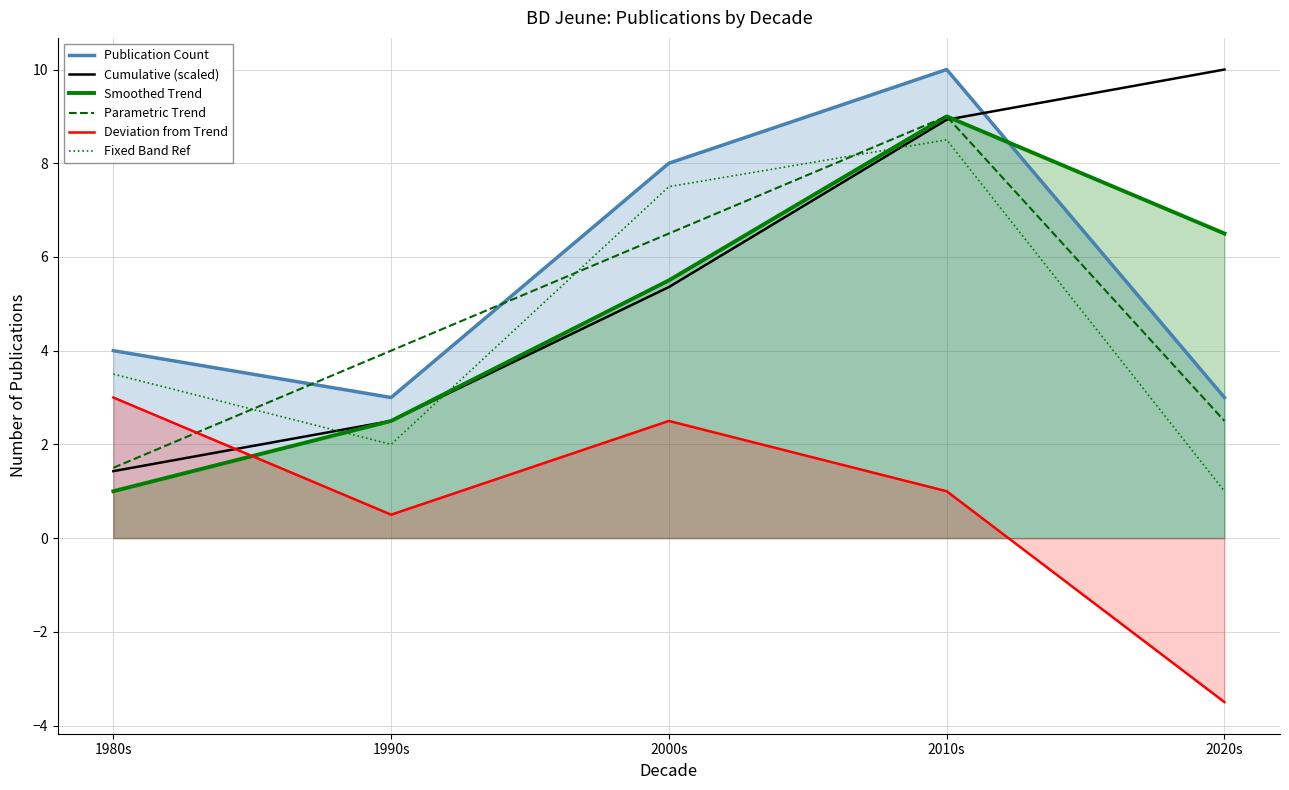

How many values in Deviation from Trend are below zero?

1